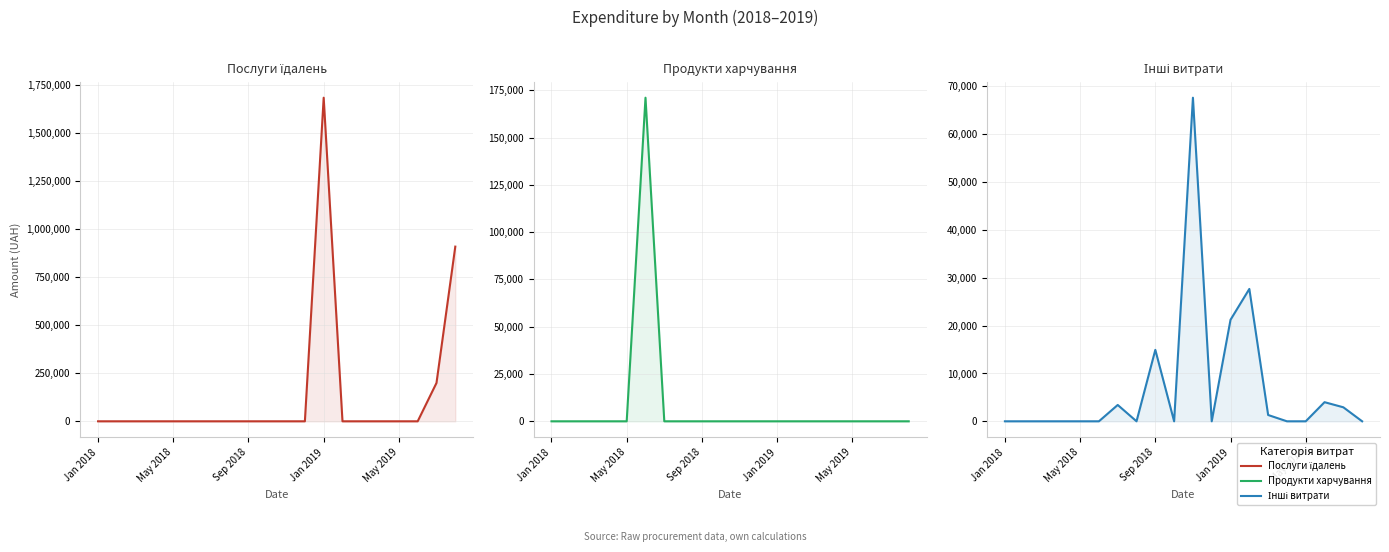

What is the maximum value for Послуги їдалень?

1685843.0